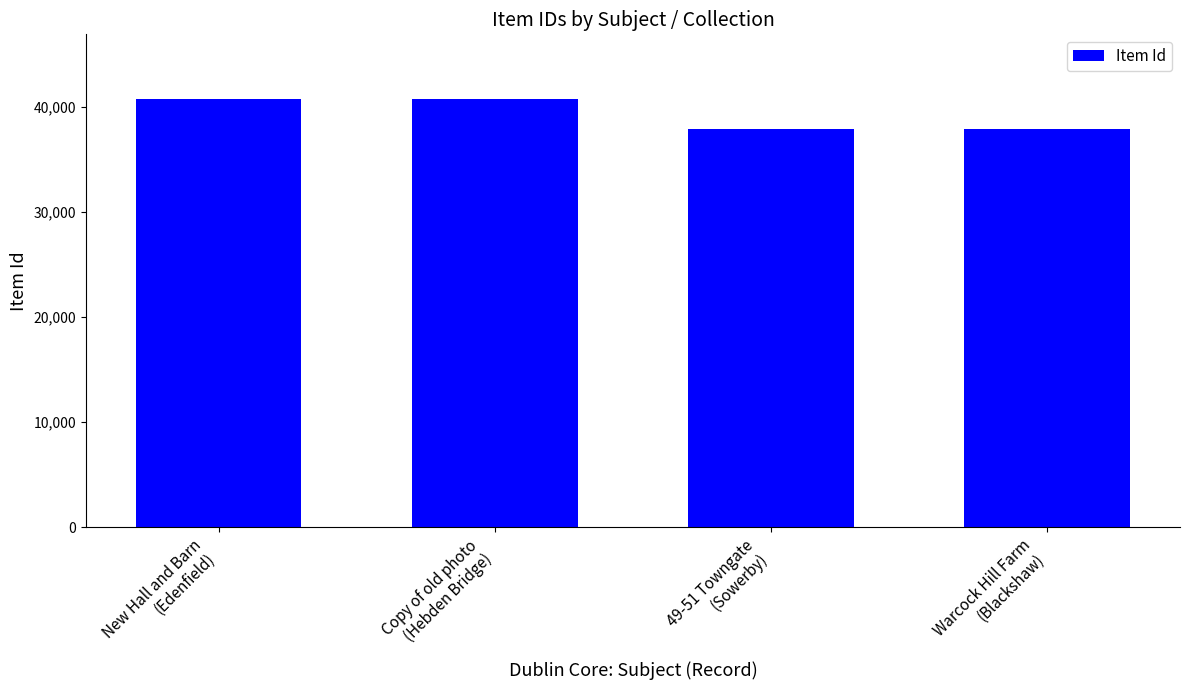

Which has a higher value, Warcock Hill Farm
(Blackshaw) or New Hall and Barn
(Edenfield)?

New Hall and Barn
(Edenfield)